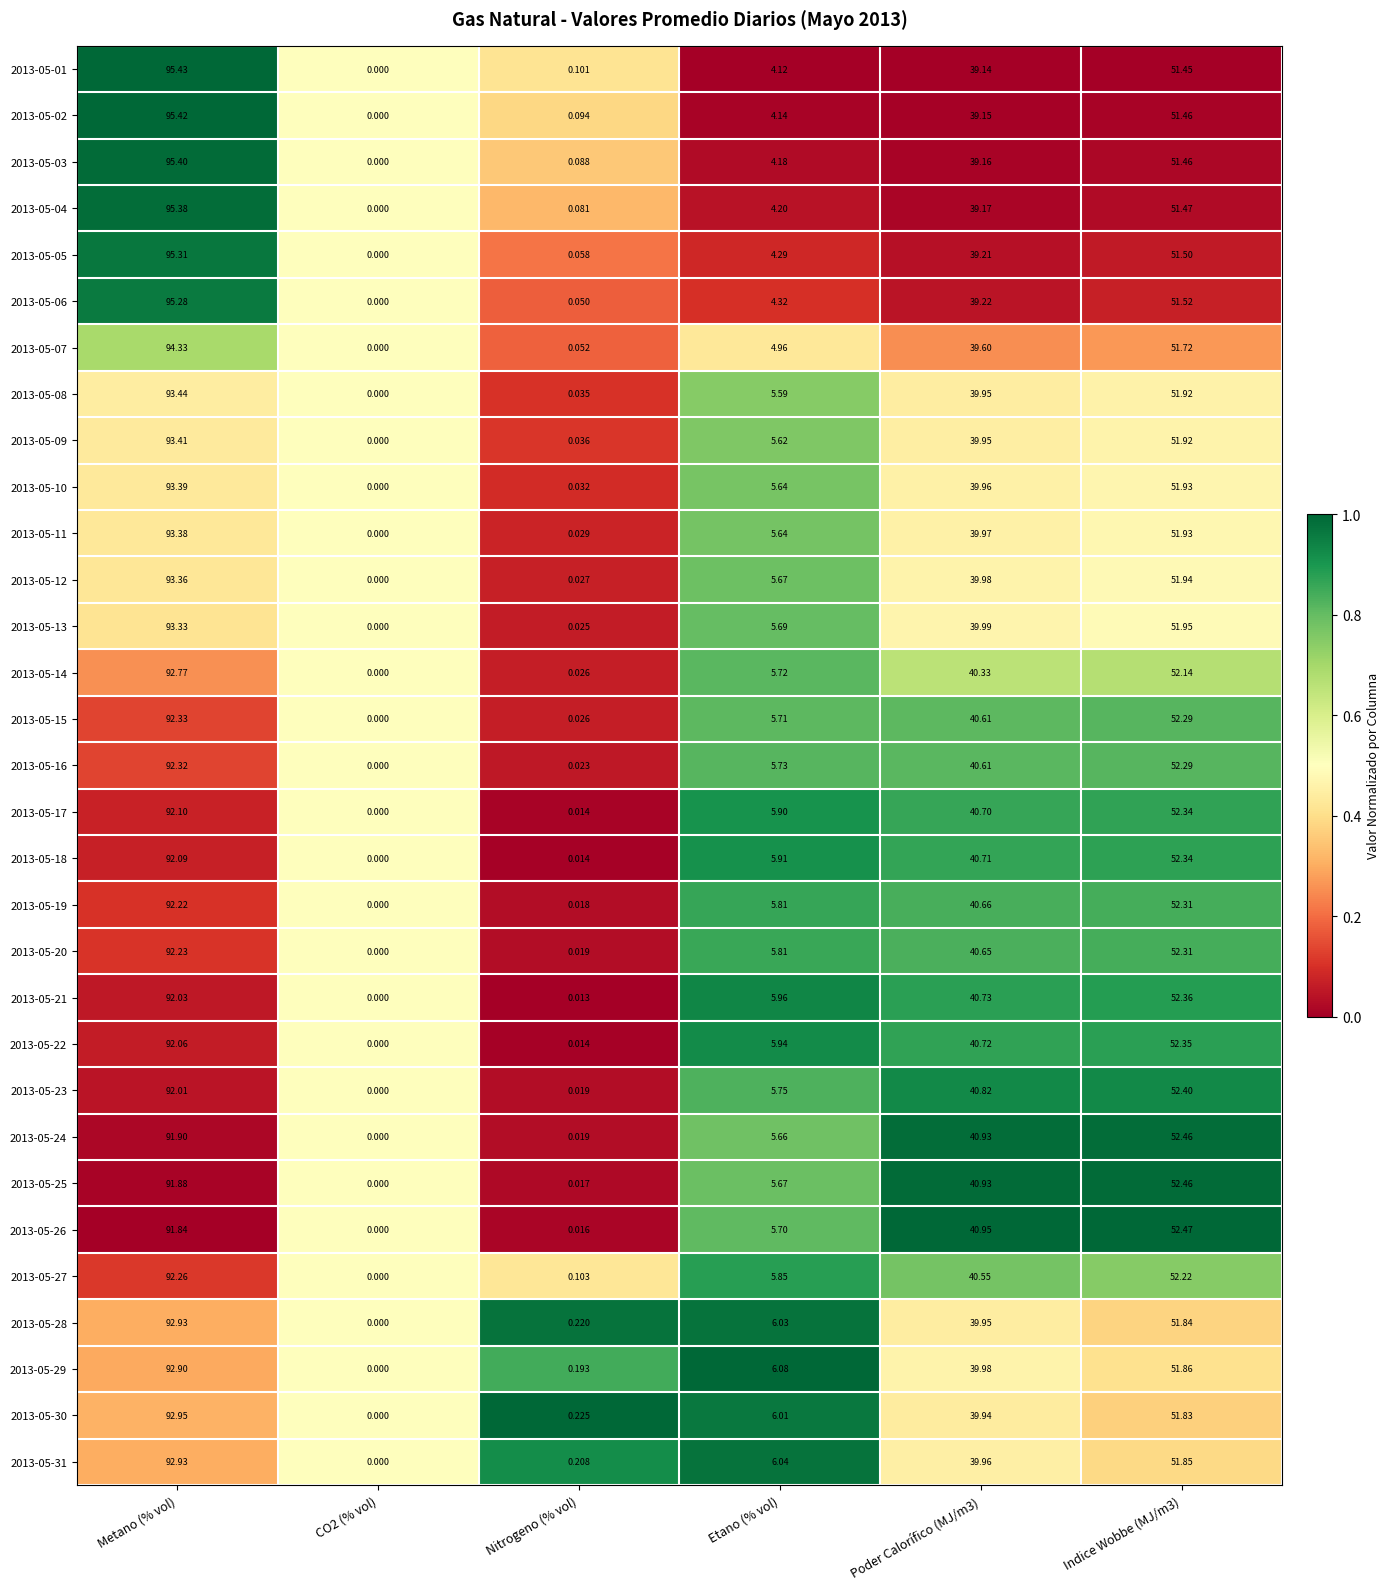

At which label does 2013-05-01 first exceed 39?

Metano (% vol)